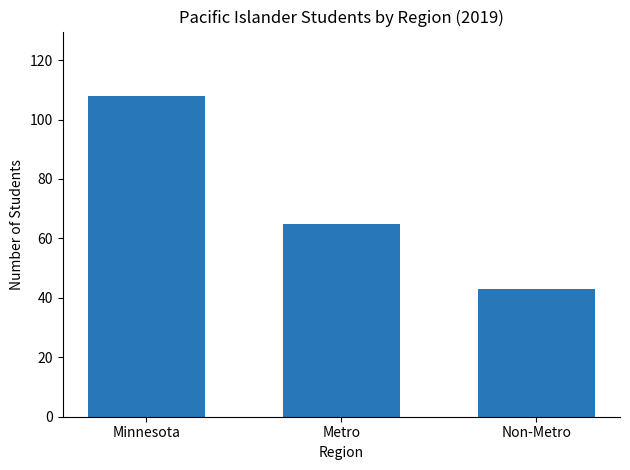

True or false: the data shows 36 at Minnesota.

False